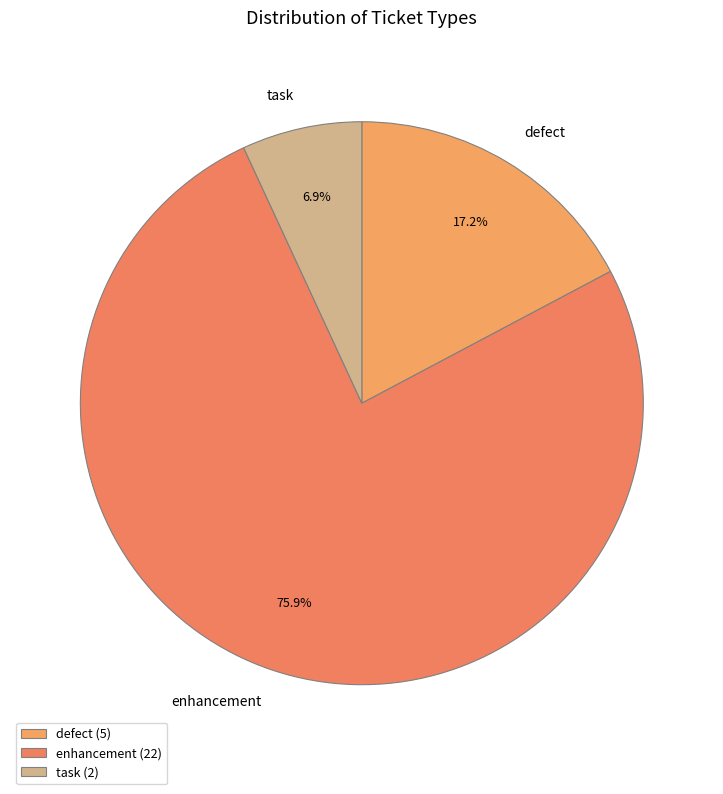

What percentage is the task slice, to the nearest percent?

7%